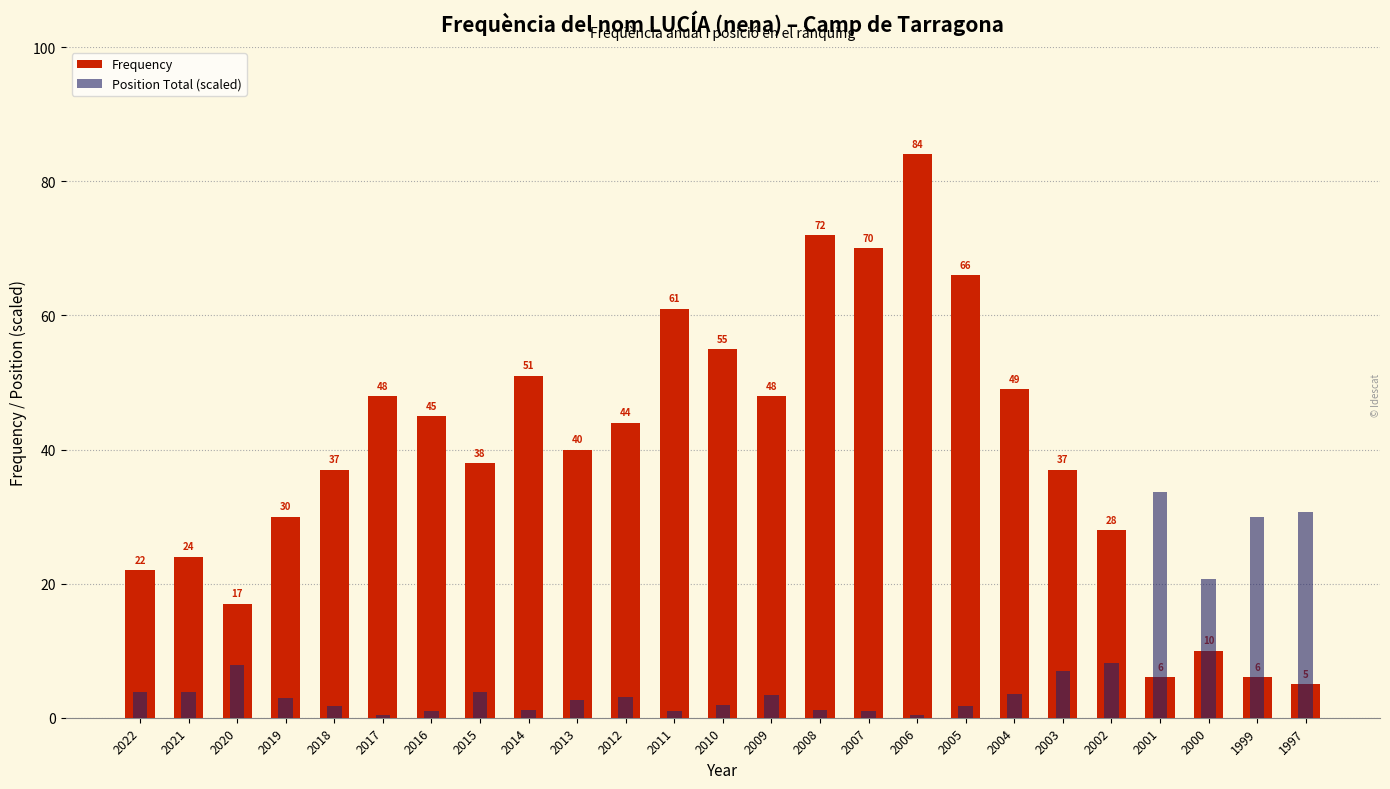

List the series in order of their peak value, highest first.

Frequency, Position Total (scaled)